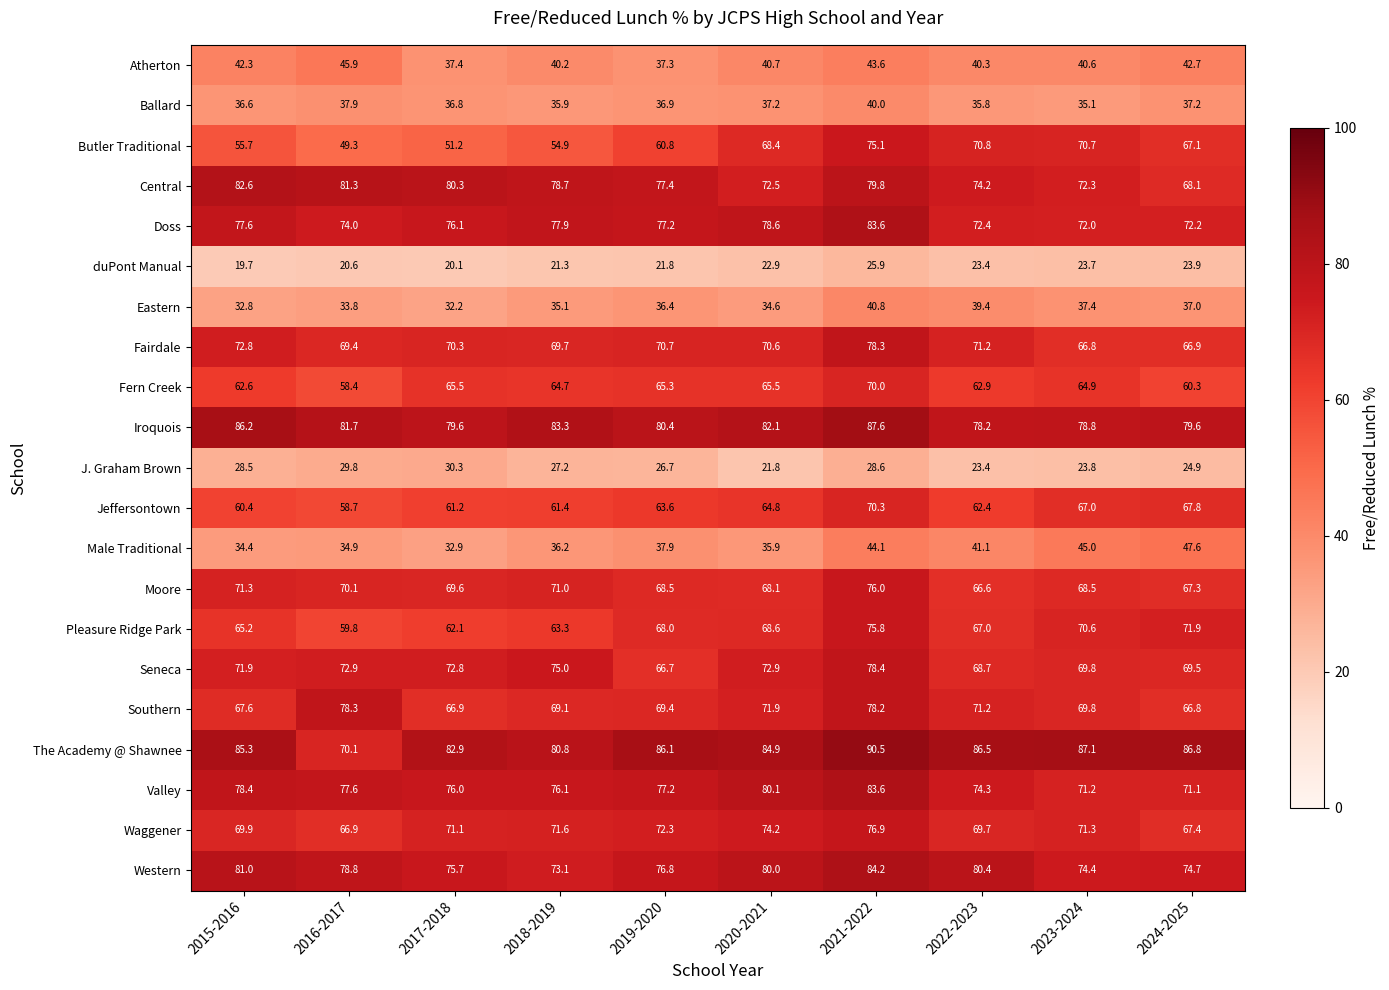

Rank the categories by duPont Manual value from highest to lowest.

2021-2022, 2024-2025, 2023-2024, 2022-2023, 2020-2021, 2019-2020, 2018-2019, 2016-2017, 2017-2018, 2015-2016